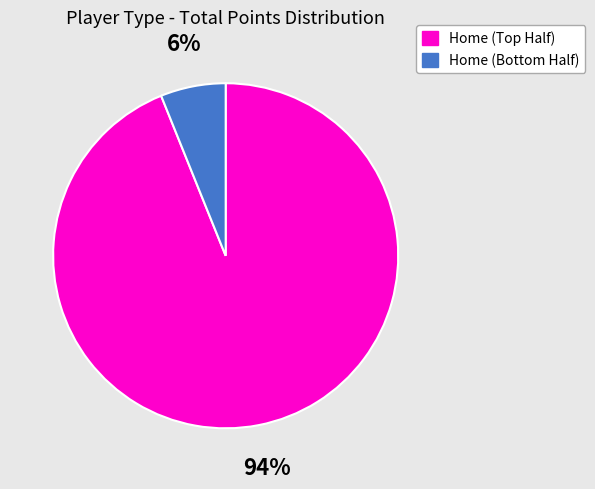

What is the largest slice in the pie chart?

Home (Top Half)